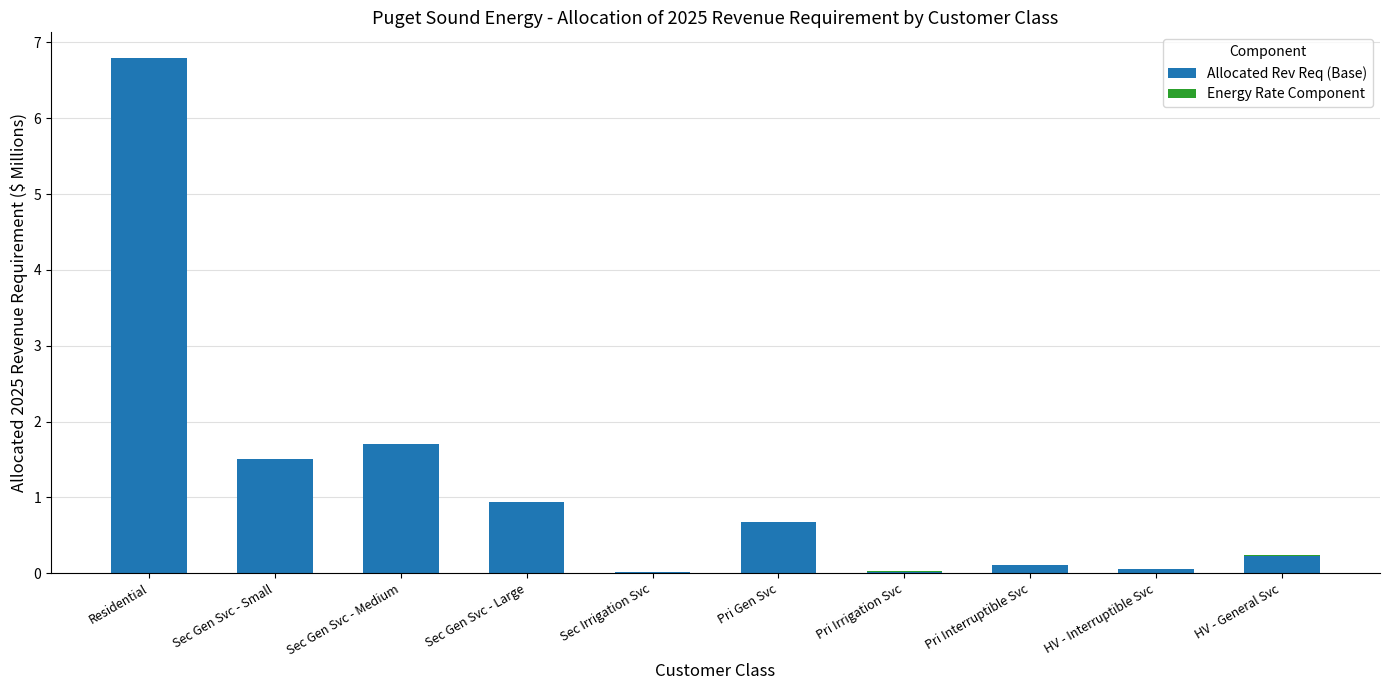

At which category is the sum across all series the highest?

Residential